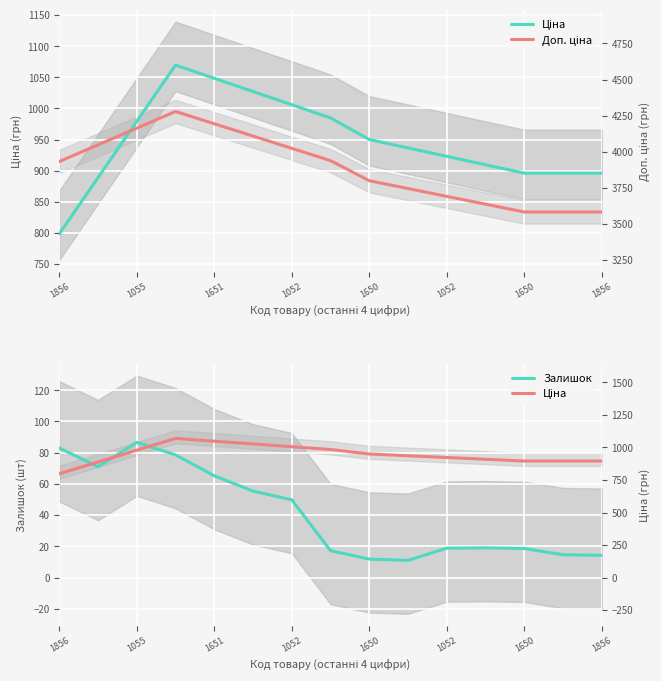

Which label corresponds to the largest value in the chart?

1052